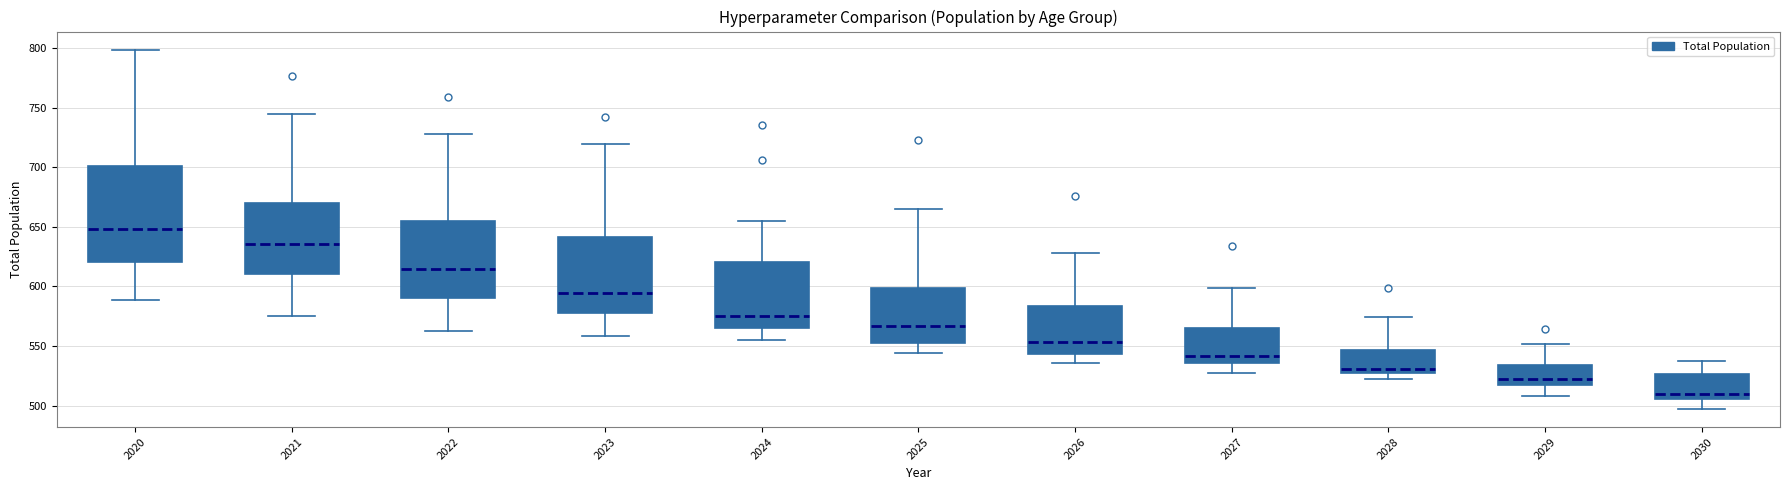

Reading left to right, transcribe this box plot: for each box, give where its median line is, the range the box spans, and where its two whiskers end, as read against the y-axis. The values are not printed on the chart, so give them approximately, as read against the axis.

2020: median 650, box 620 to 700, whiskers 590 to 800
2021: median 635, box 610 to 670, whiskers 575 to 745
2022: median 615, box 590 to 655, whiskers 565 to 730
2023: median 595, box 580 to 640, whiskers 560 to 720
2024: median 575, box 565 to 620, whiskers 555 to 655
2025: median 565, box 555 to 600, whiskers 545 to 665
2026: median 555, box 545 to 585, whiskers 535 to 630
2027: median 540, box 535 to 565, whiskers 525 to 600
2028: median 530, box 525 to 545, whiskers 520 to 575
2029: median 520, box 515 to 535, whiskers 510 to 550
2030: median 510, box 505 to 525, whiskers 495 to 535